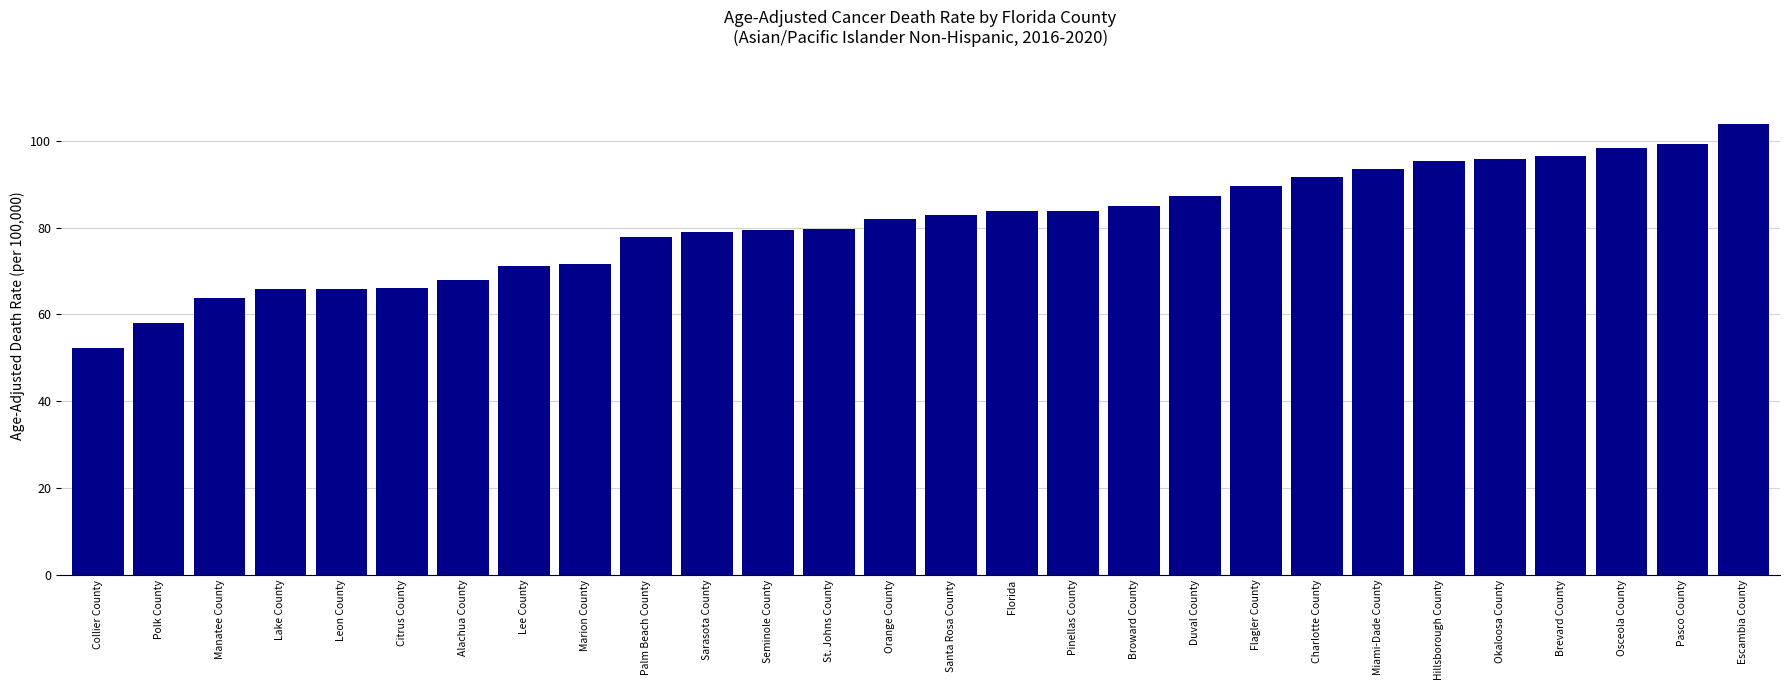

Which label corresponds to the largest value in the chart?

Escambia County